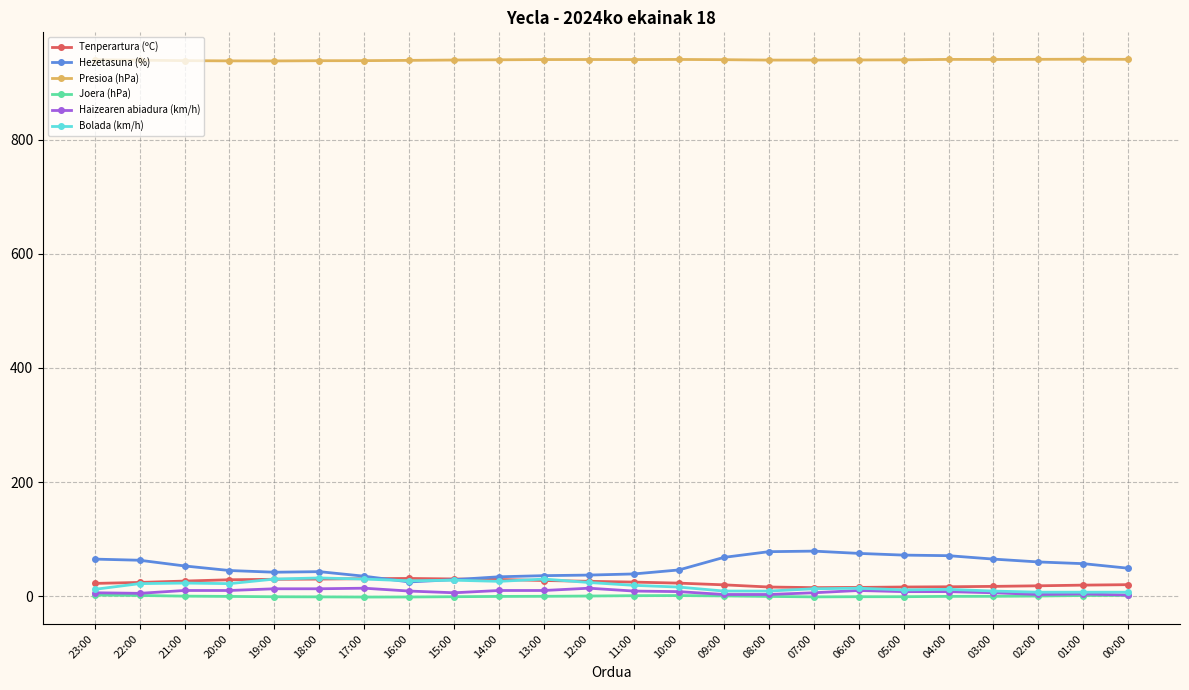

Is the value of Bolada (km/h) at 14:00 greater than the value of Presioa (hPa) at 04:00?

No